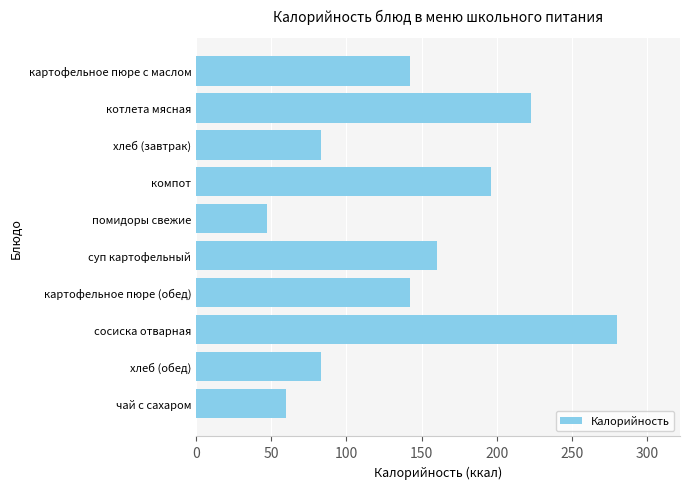

What is the smallest value displayed?

47.1